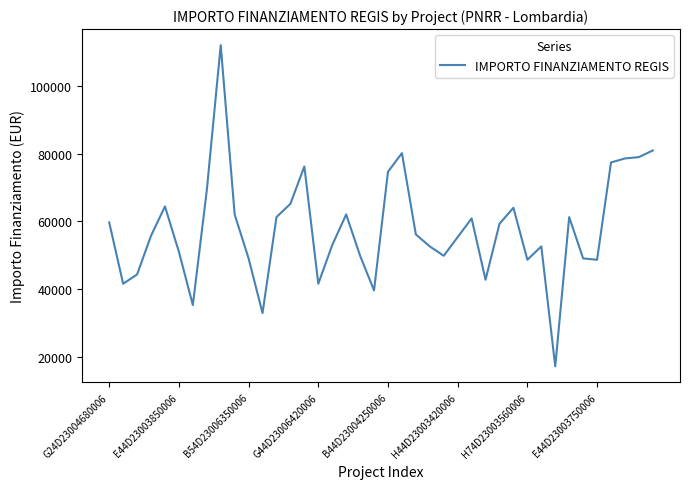

What is the average value?

57899.3